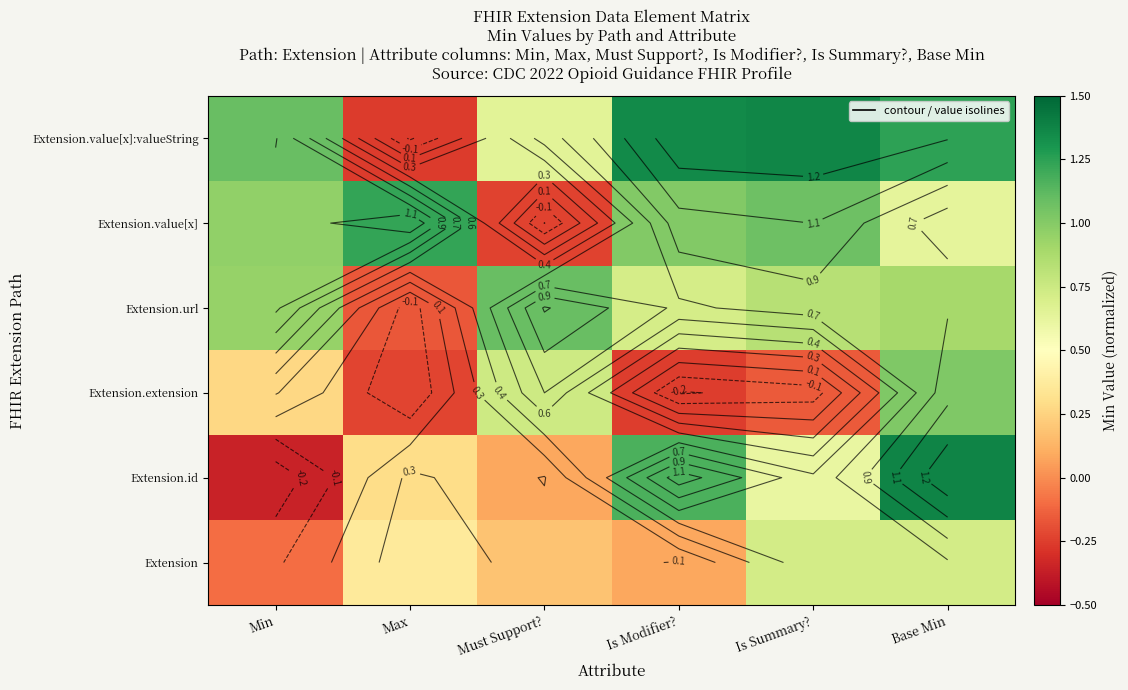

Between Base Min and Must Support?, which is larger?

Base Min